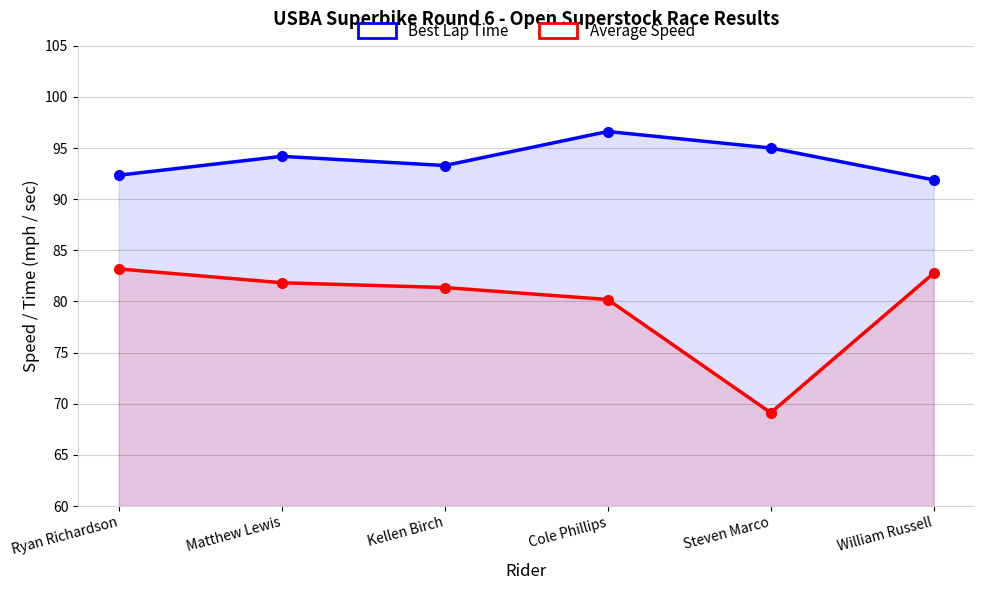

Reading right to left, extract all data points from this chart.

Best Lap Time: 91.9	95.0	96.6	93.3	94.2	92.3
Average Speed: 82.8	69.1	80.2	81.4	81.8	83.2